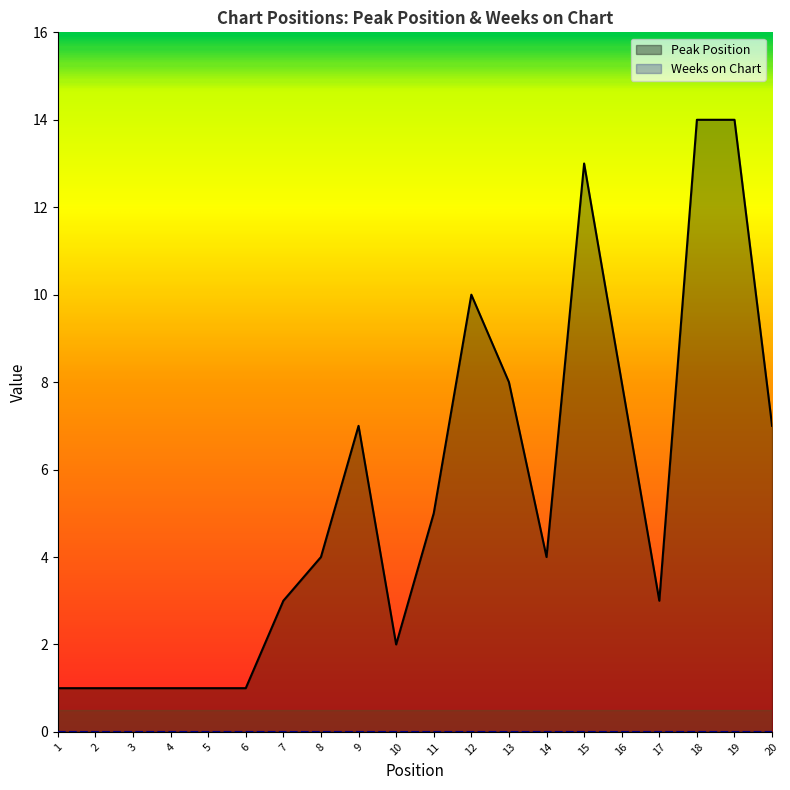

At which category does the data reach its first local peak?

9